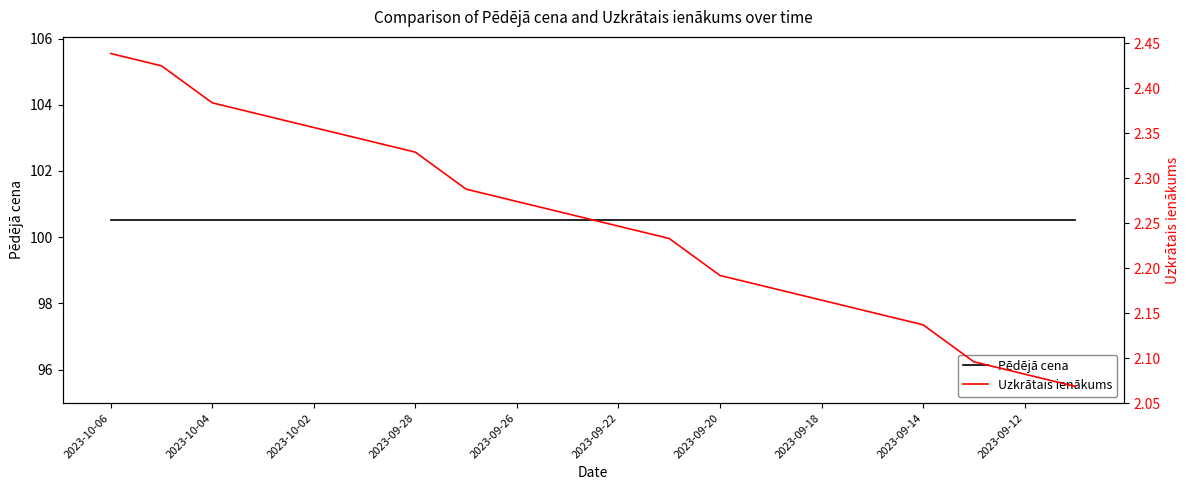

What are all the series names shown in the legend?

Pēdējā cena, Uzkrātais ienākums